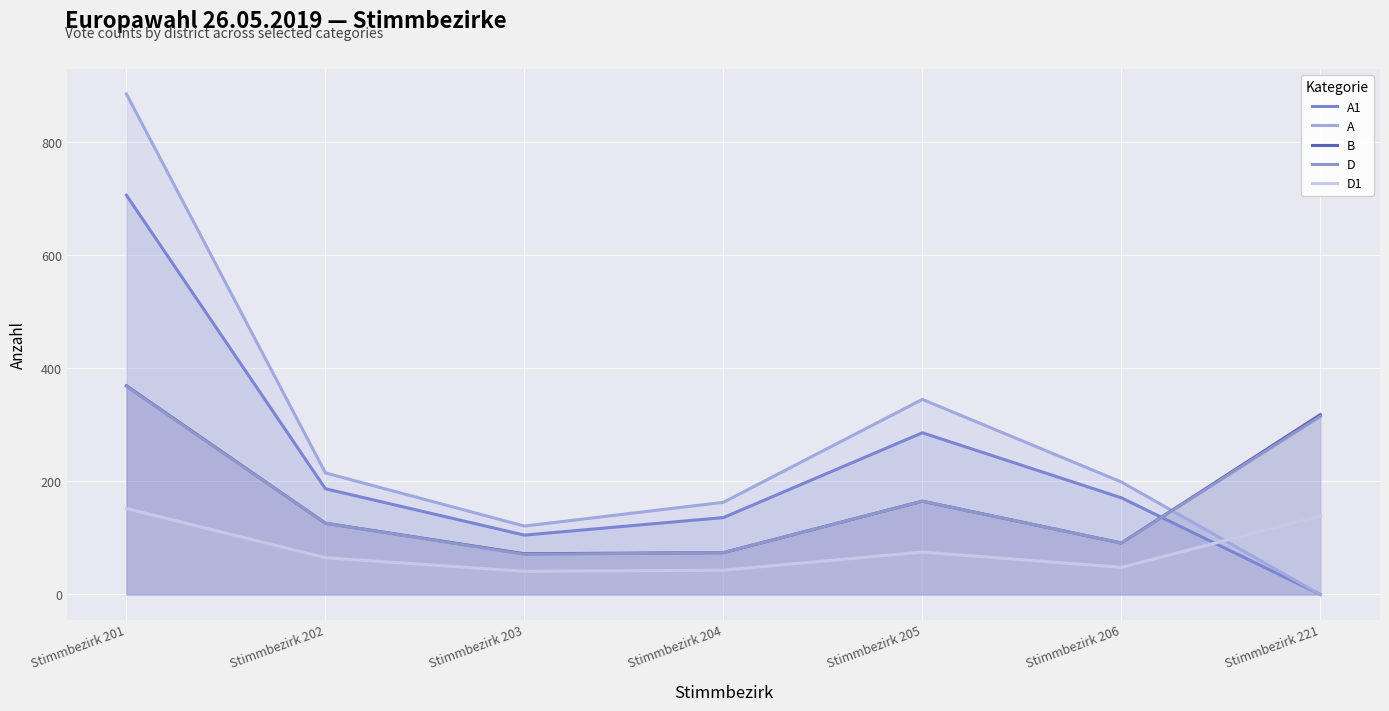

Where is the first local maximum for D?

Stimmbezirk 205